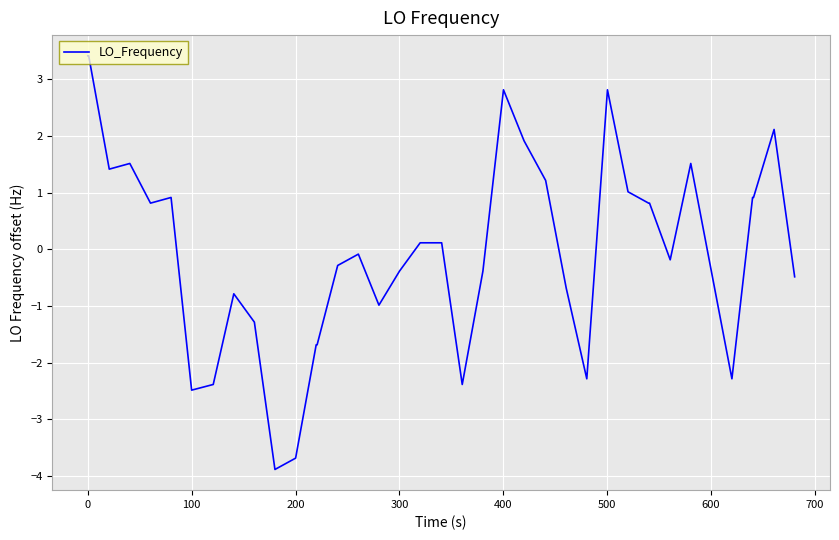

What is the difference between the maximum and minimum values?

7.3